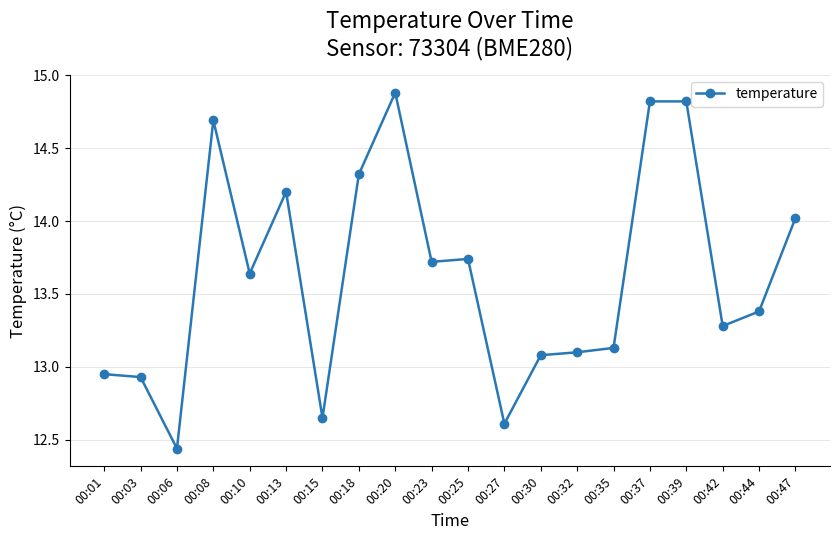

What is the value of the 8th point from the left?

14.3